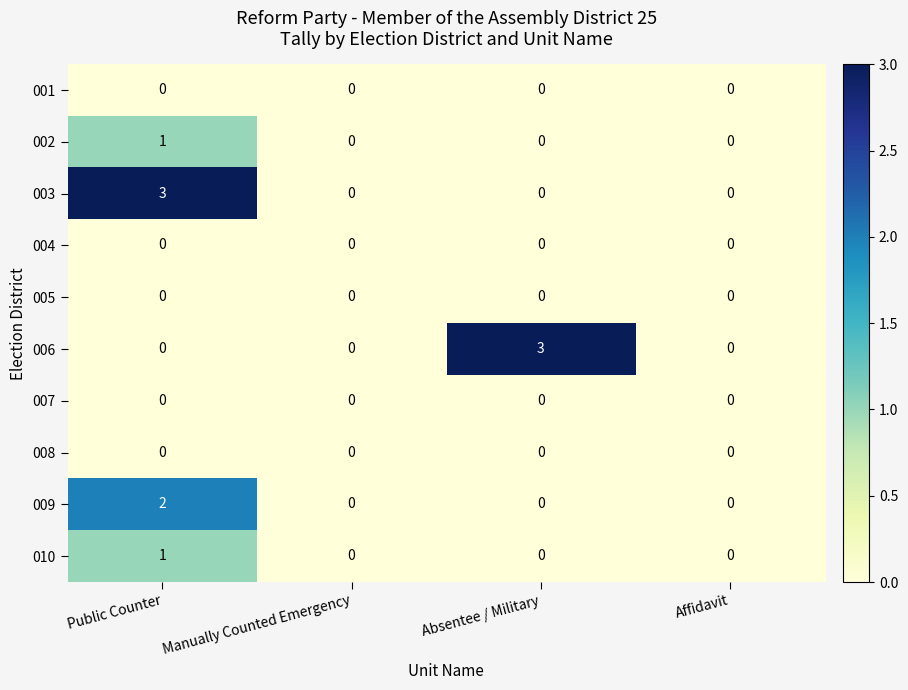

Count the 010 values in the range 0 to 1.

4